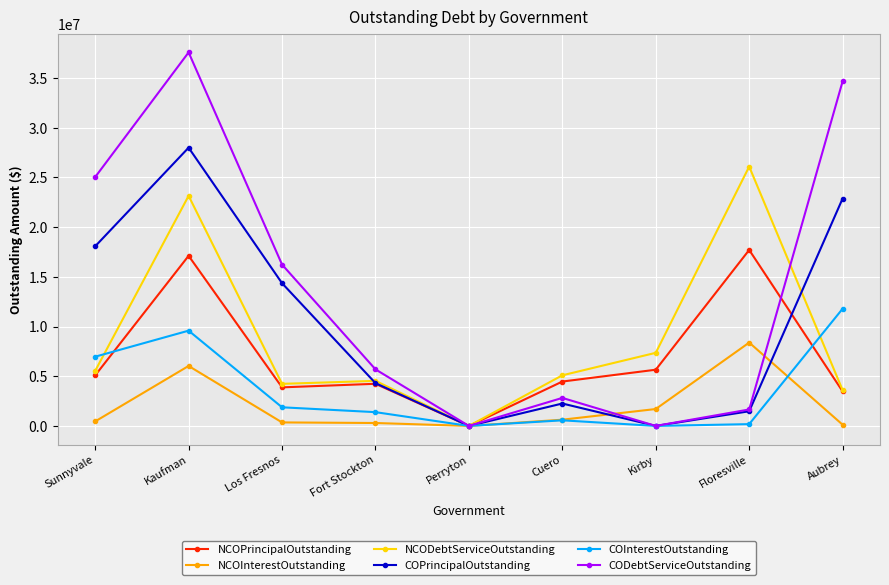

True or false: CODebtServiceOutstanding has a value of 0.0 at Kirby.

True